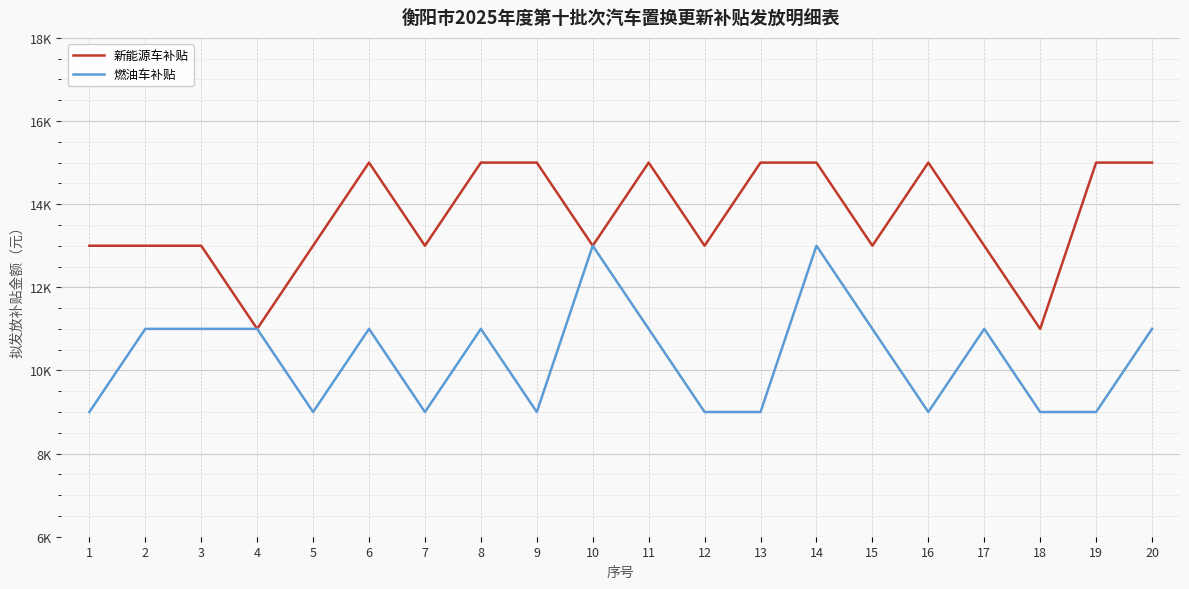

Reading left to right, transcribe all the data shown in this chart.

新能源车补贴: 1=13000	2=13000	3=13000	4=11000	5=13000	6=15000	7=13000	8=15000	9=15000	10=13000	11=15000	12=13000	13=15000	14=15000	15=13000	16=15000	17=13000	18=11000	19=15000	20=15000
燃油车补贴: 1=9000	2=11000	3=11000	4=11000	5=9000	6=11000	7=9000	8=11000	9=9000	10=13000	11=11000	12=9000	13=9000	14=13000	15=11000	16=9000	17=11000	18=9000	19=9000	20=11000